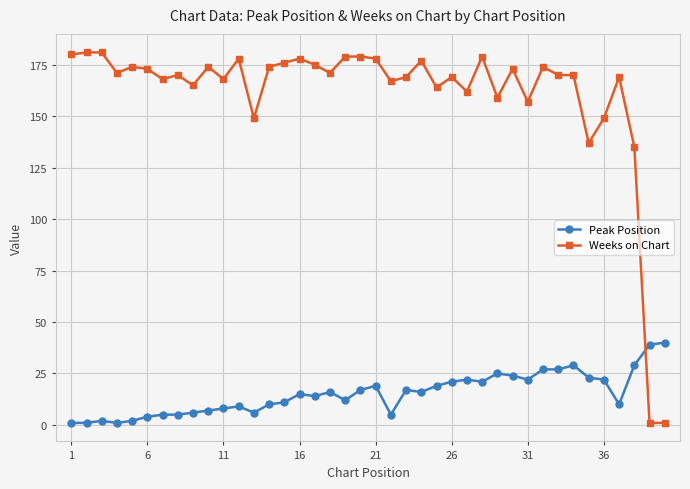

Rank the series by their average value, from highest to lowest.

Weeks on Chart, Peak Position